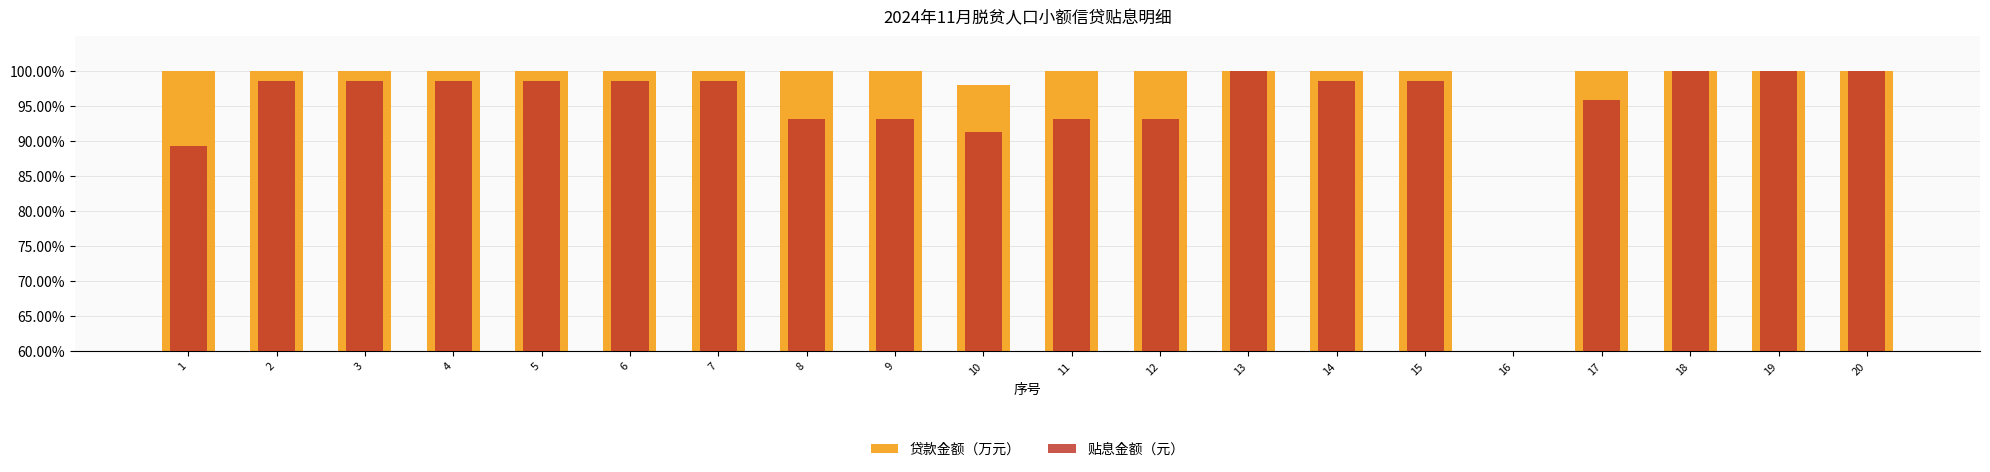

Does the chart contain stacked bars?

No